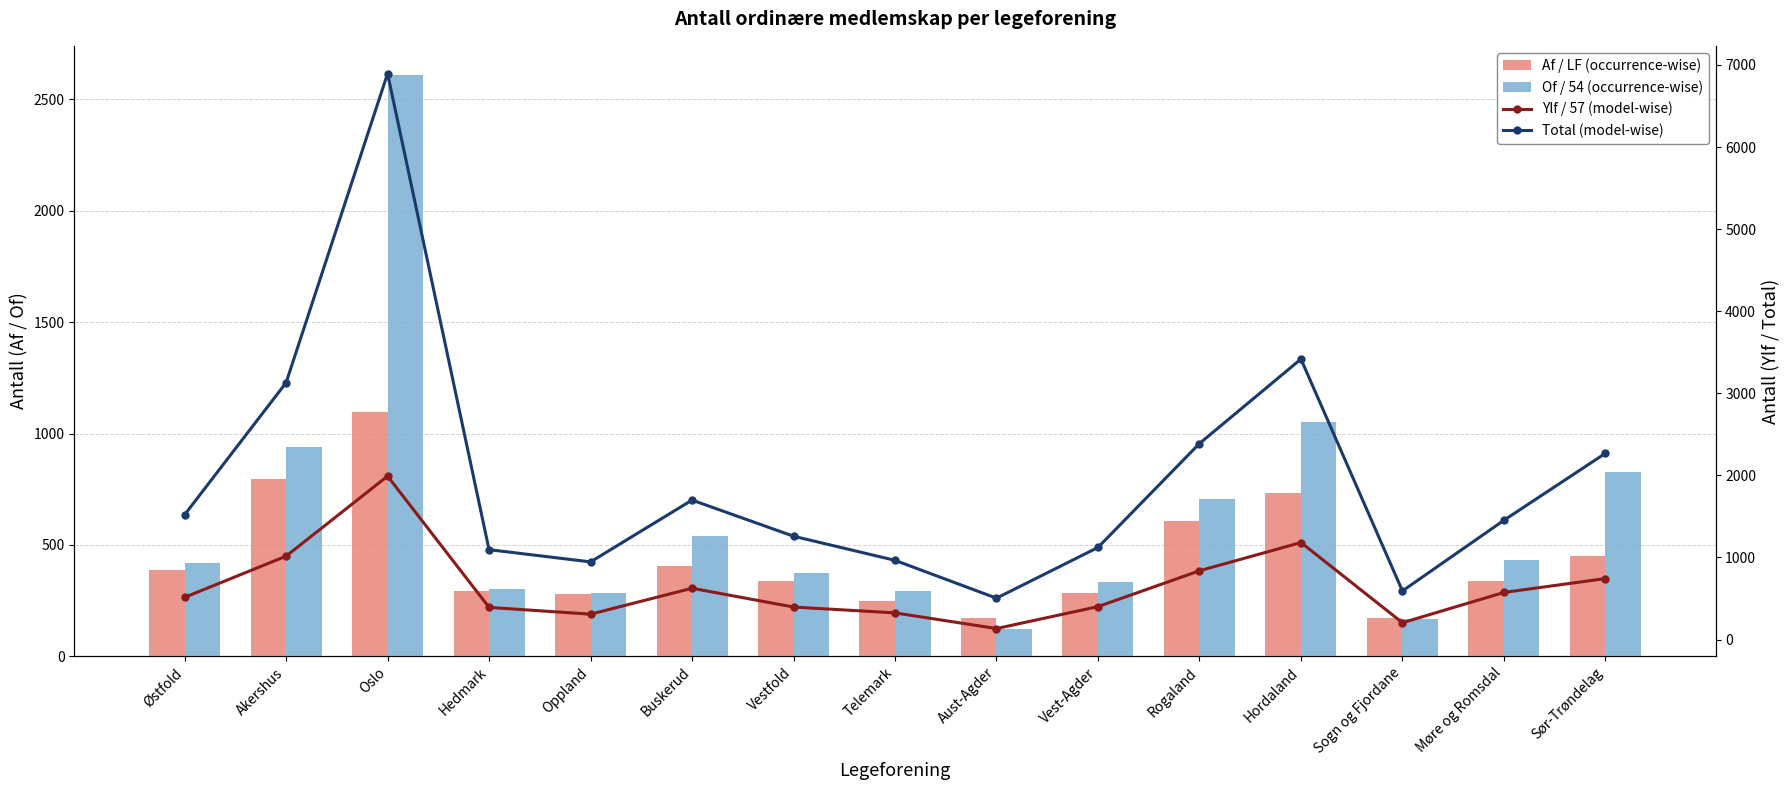

Between Vest-Agder and Rogaland, which series saw the biggest shift?

Total (model-wise)